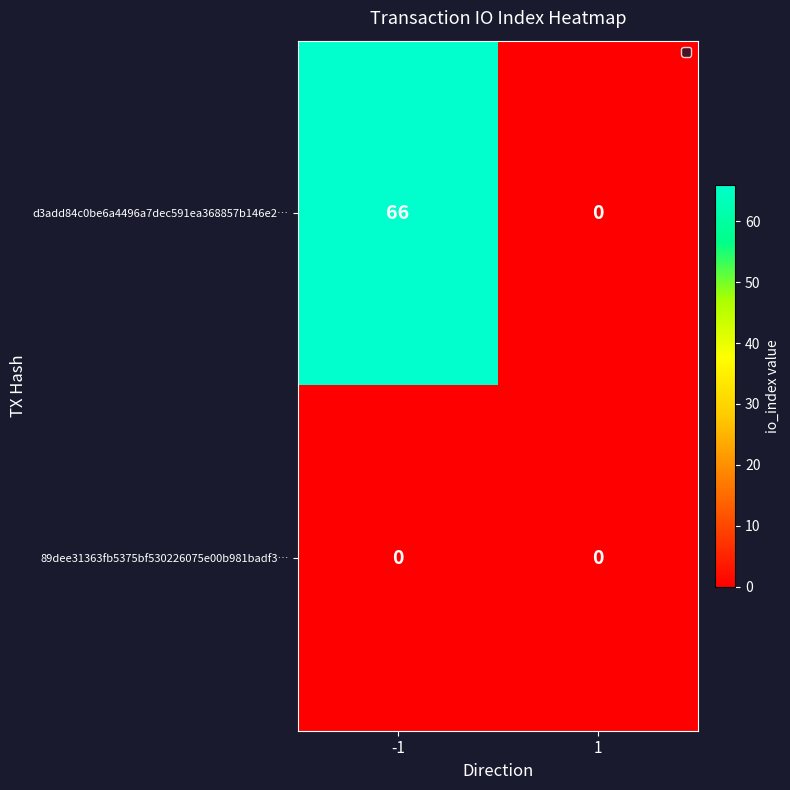

What is the maximum value shown in the chart?

66